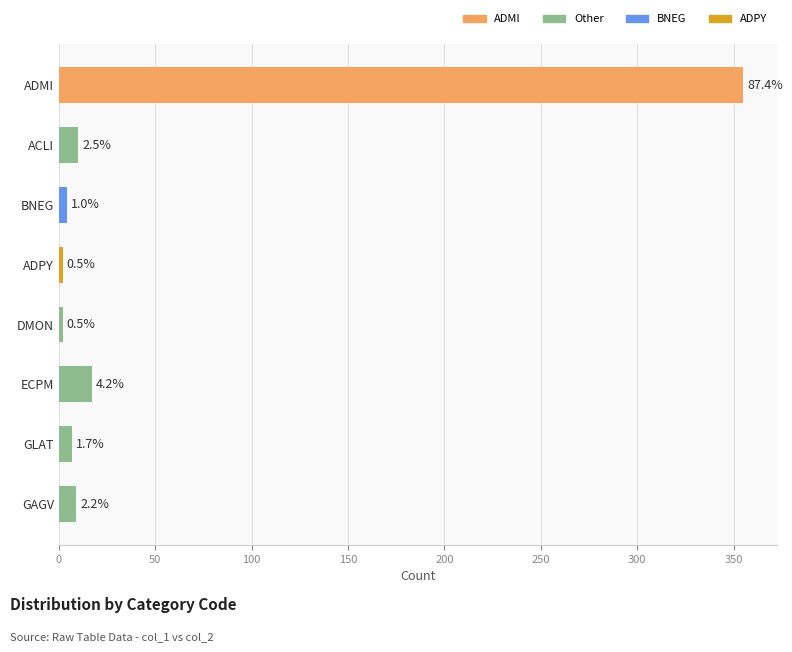

How many bars are there in total?

8